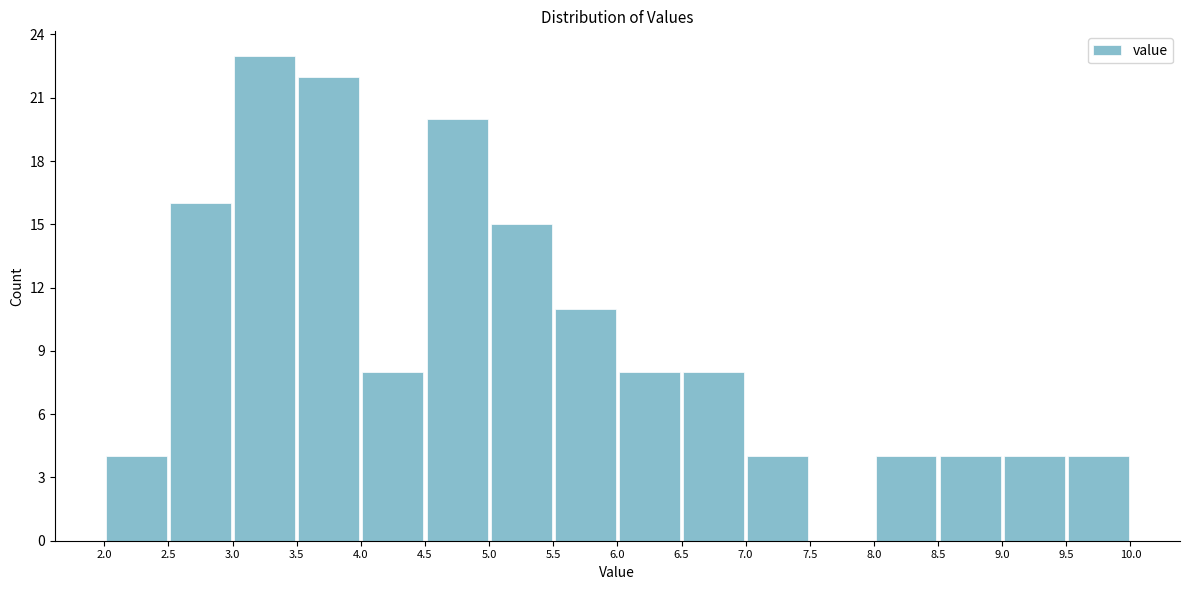

Reading left to right, transcribe this chart: for each bar, give the range it covers on the x-axis and its height. The values are not printed on the chart, so give them approximately, as read against the axis.

2.0 to 2.5: 4
2.5 to 3.0: 16
3.0 to 3.5: 23
3.5 to 4.0: 22
4.0 to 4.5: 8
4.5 to 5.0: 20
5.0 to 5.5: 15
5.5 to 6.0: 11
6.0 to 6.5: 8
6.5 to 7.0: 8
7.0 to 7.5: 4
7.5 to 8.0: 0
8.0 to 8.5: 4
8.5 to 9.0: 4
9.0 to 9.5: 4
9.5 to 10.0: 4